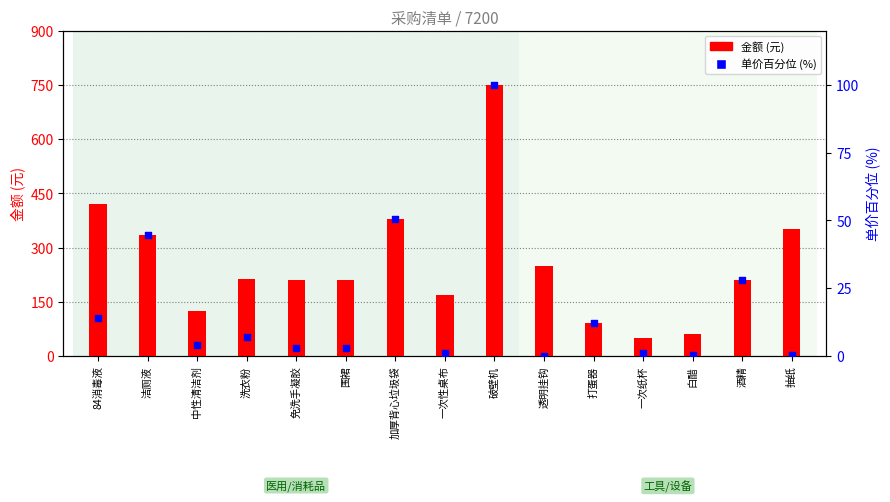

Which series reaches the maximum Y coordinate?

金额 (元)